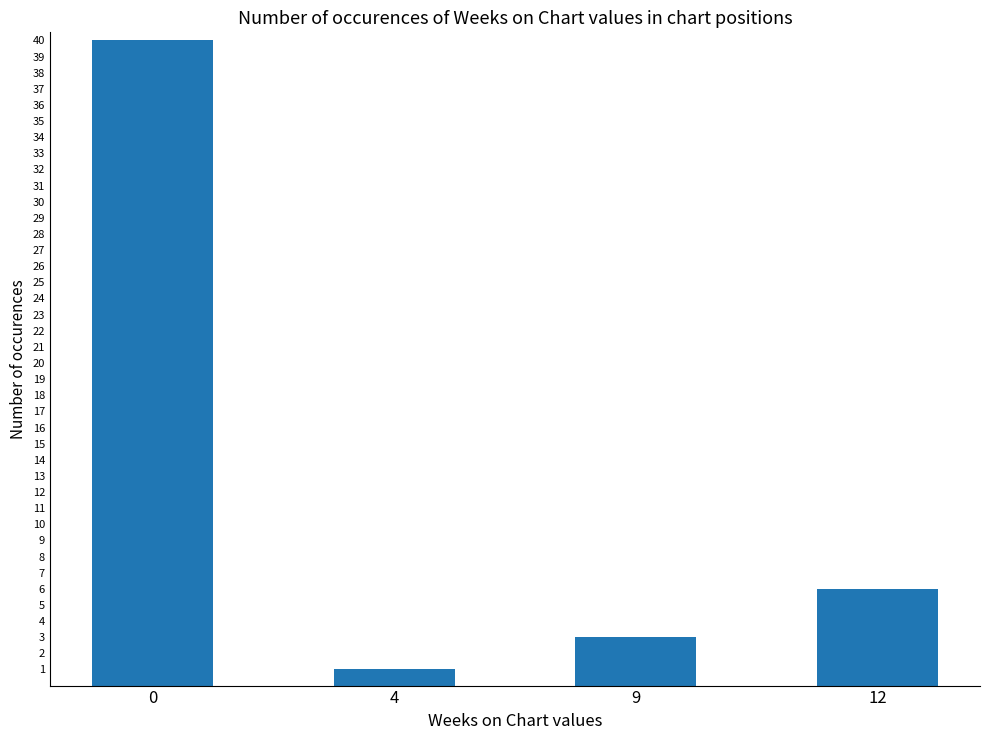

Reading left to right, what are all the values shown in this chart?

40	1	3	6